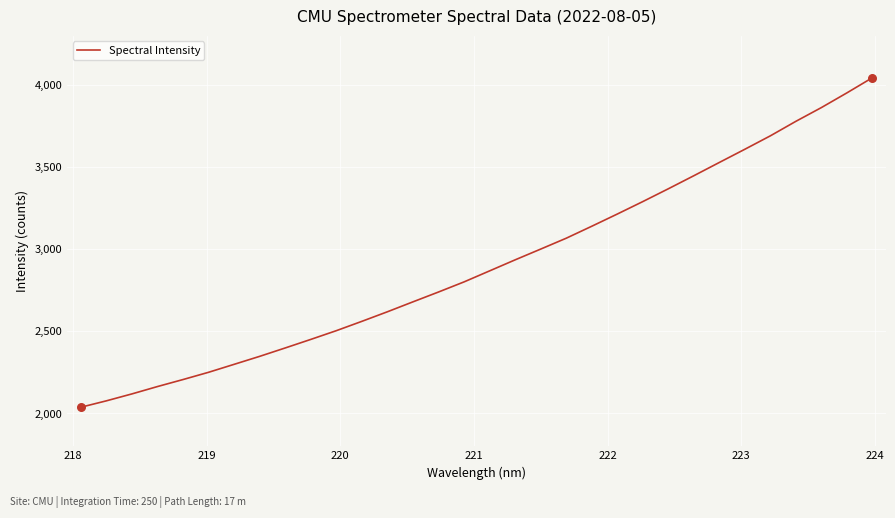

What is the minimum value shown in the chart?

2038.0